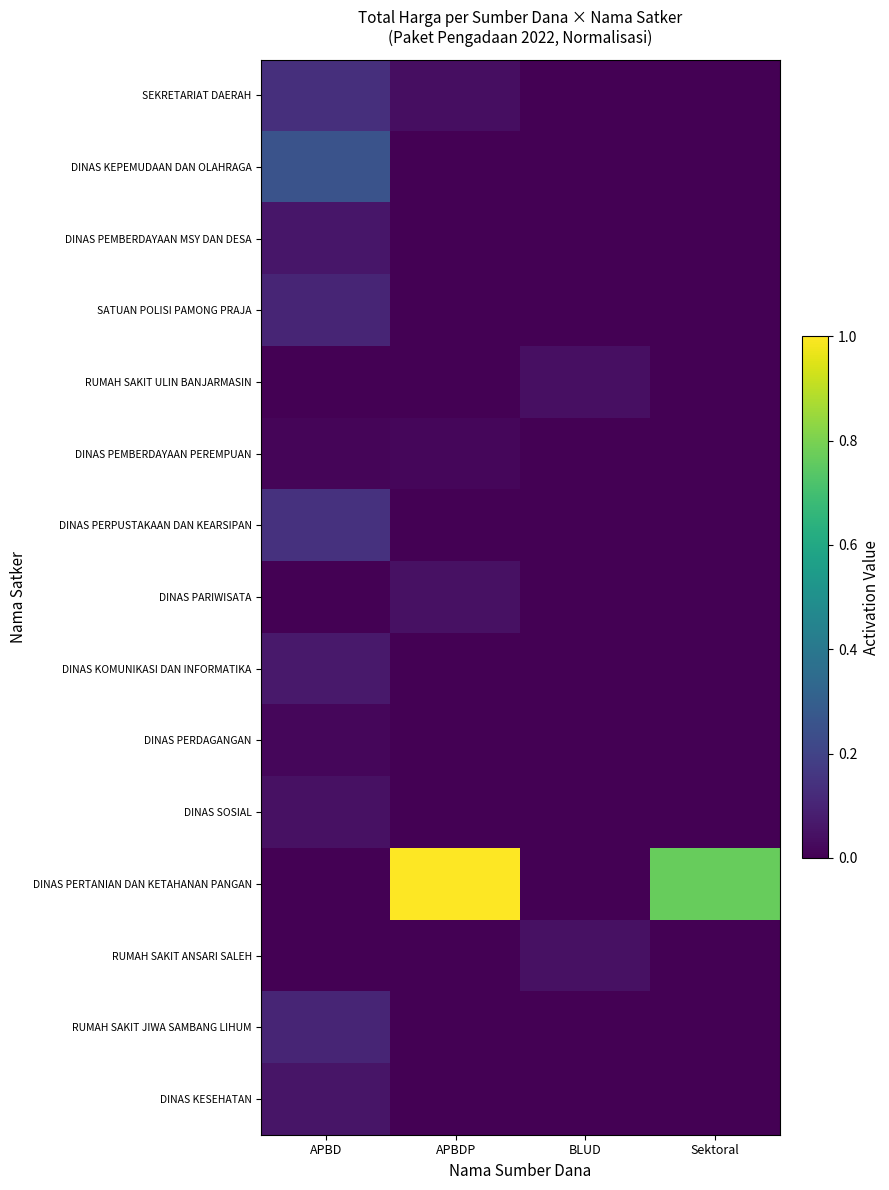

Which has a higher value, APBDP or APBD?

APBD